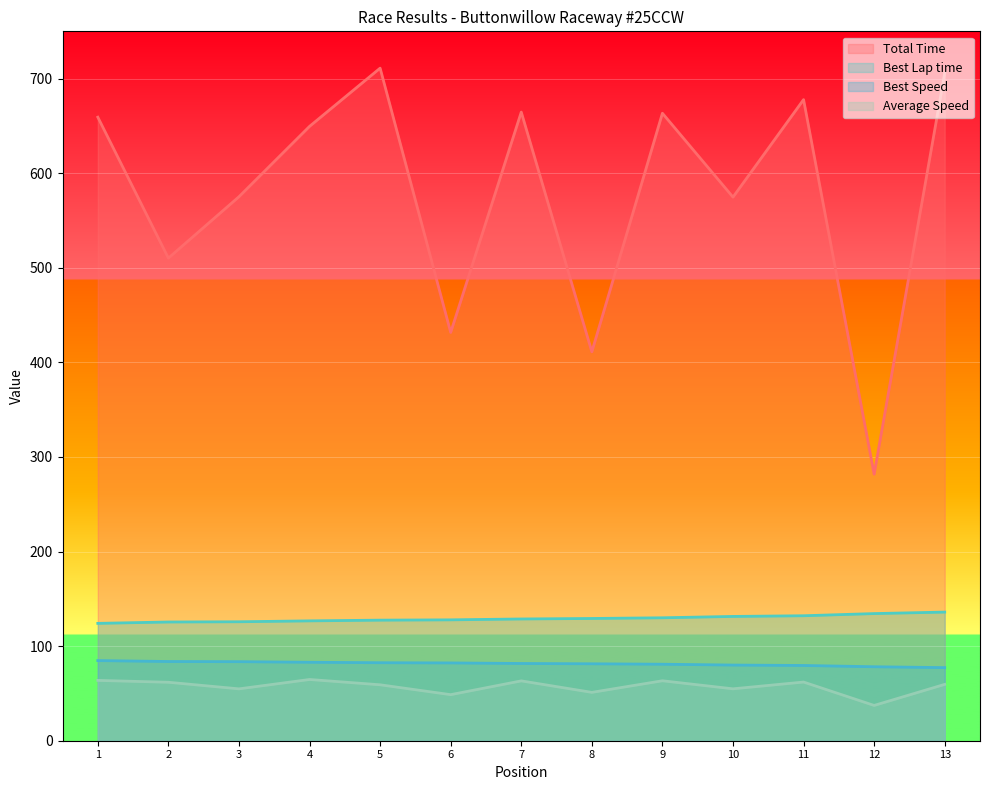

What is the greatest value displayed?

711.1